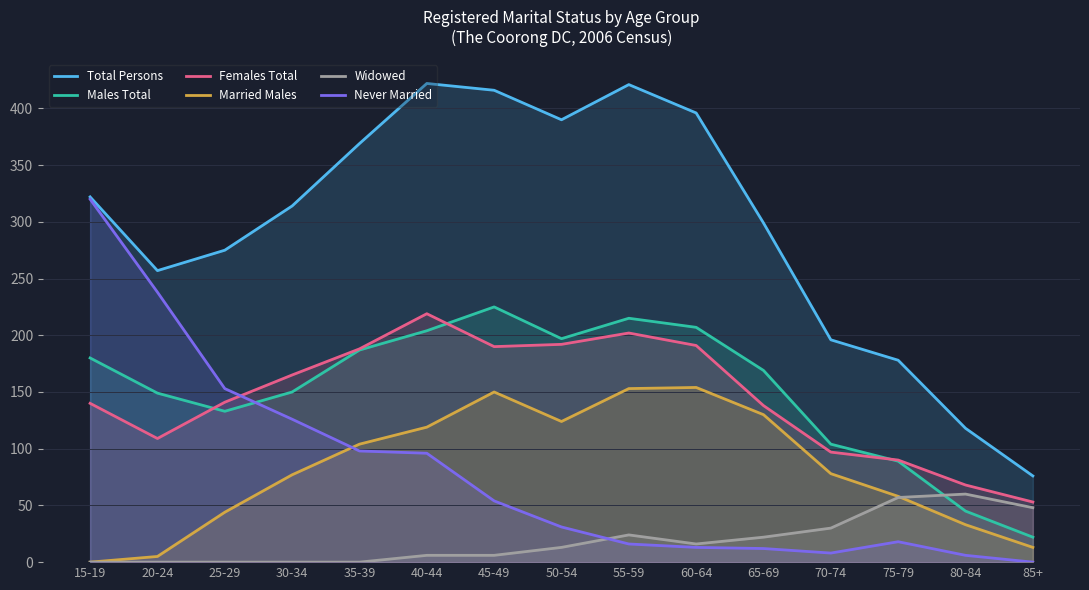

How many data points in Never Married are less than 31?

7